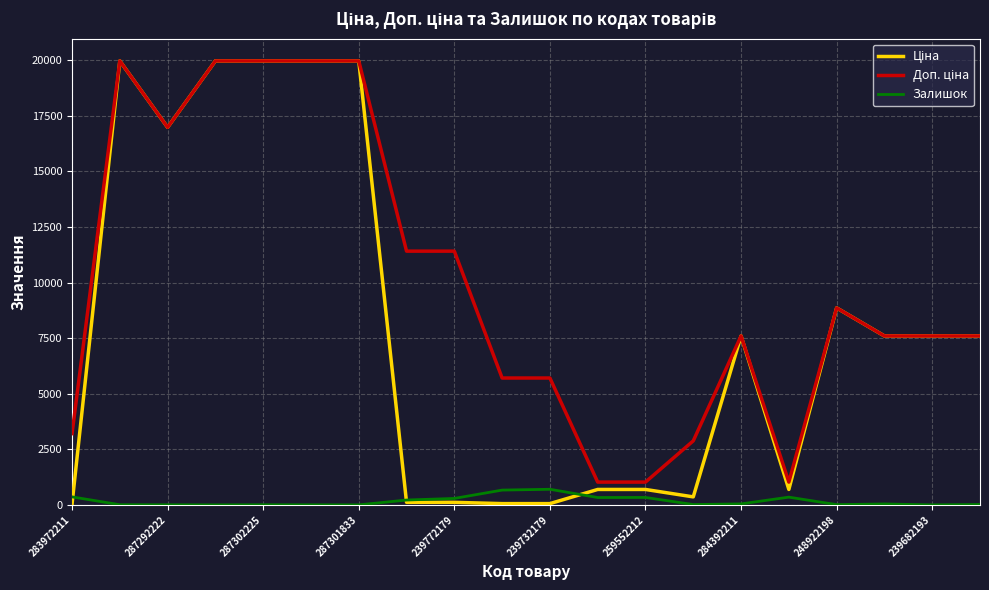

Is this an area chart (filled region under the line)?

No